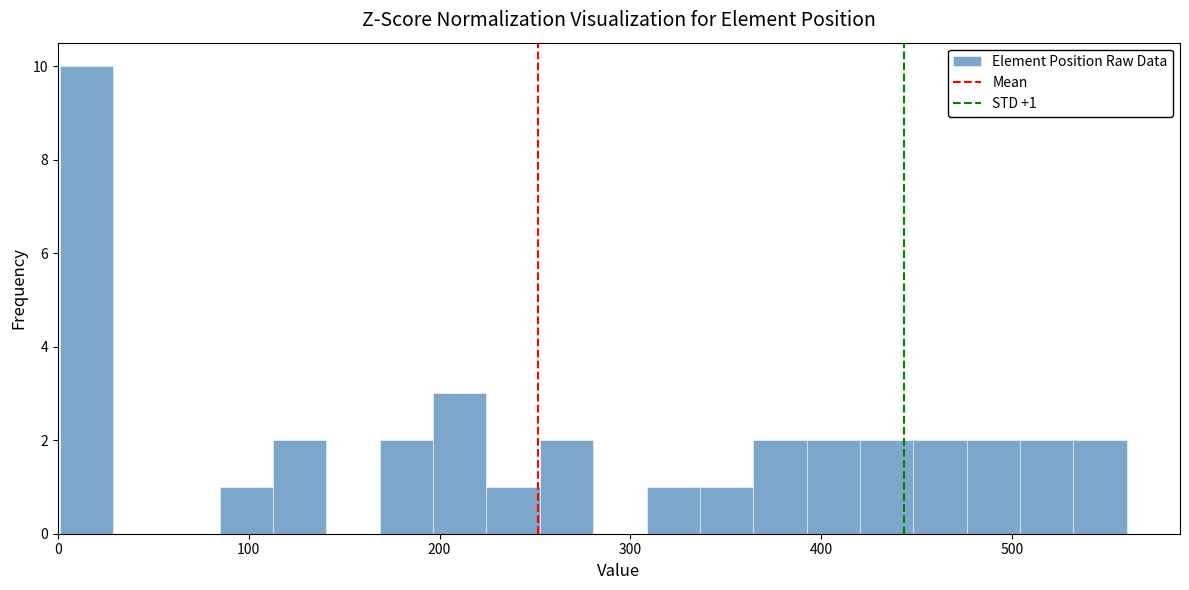

Read against the x-axis, roughly where is the centre of the tallest bar?

10